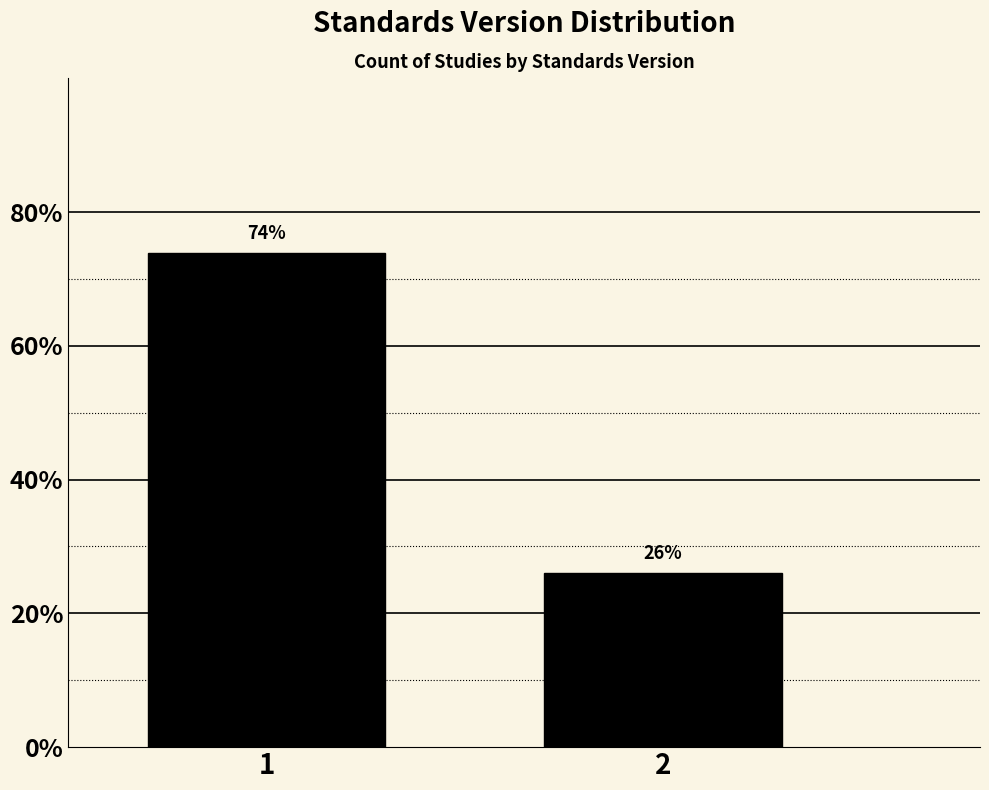

Are the bars horizontal?

No